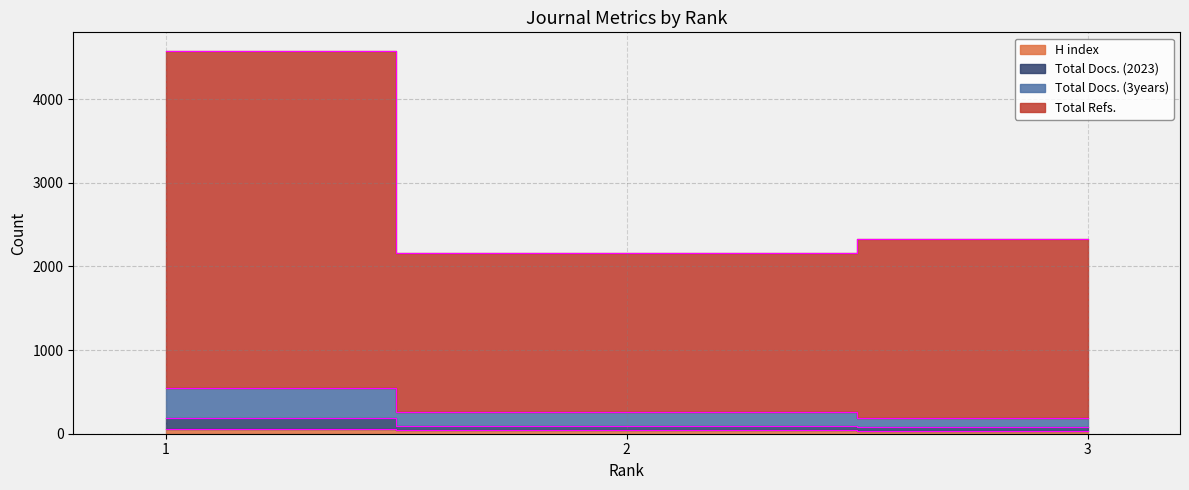

Reading left to right, extract all data points from this chart.

H index: 58	48	37
Total Docs. (2023): 188	96	77
Total Docs. (3years): 550	257	189
Total Refs.: 4569	2165	2322